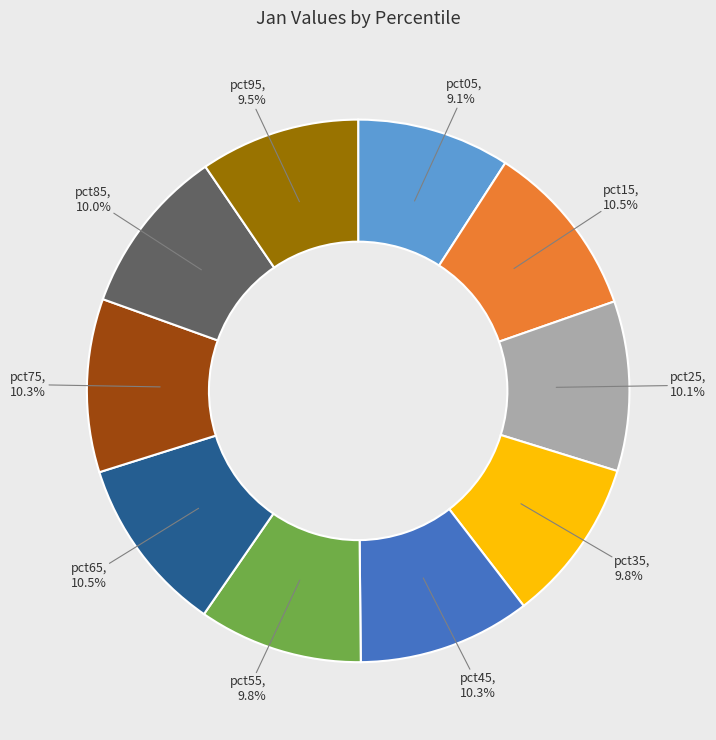

How much of the chart is everything except pct75?

89.7%